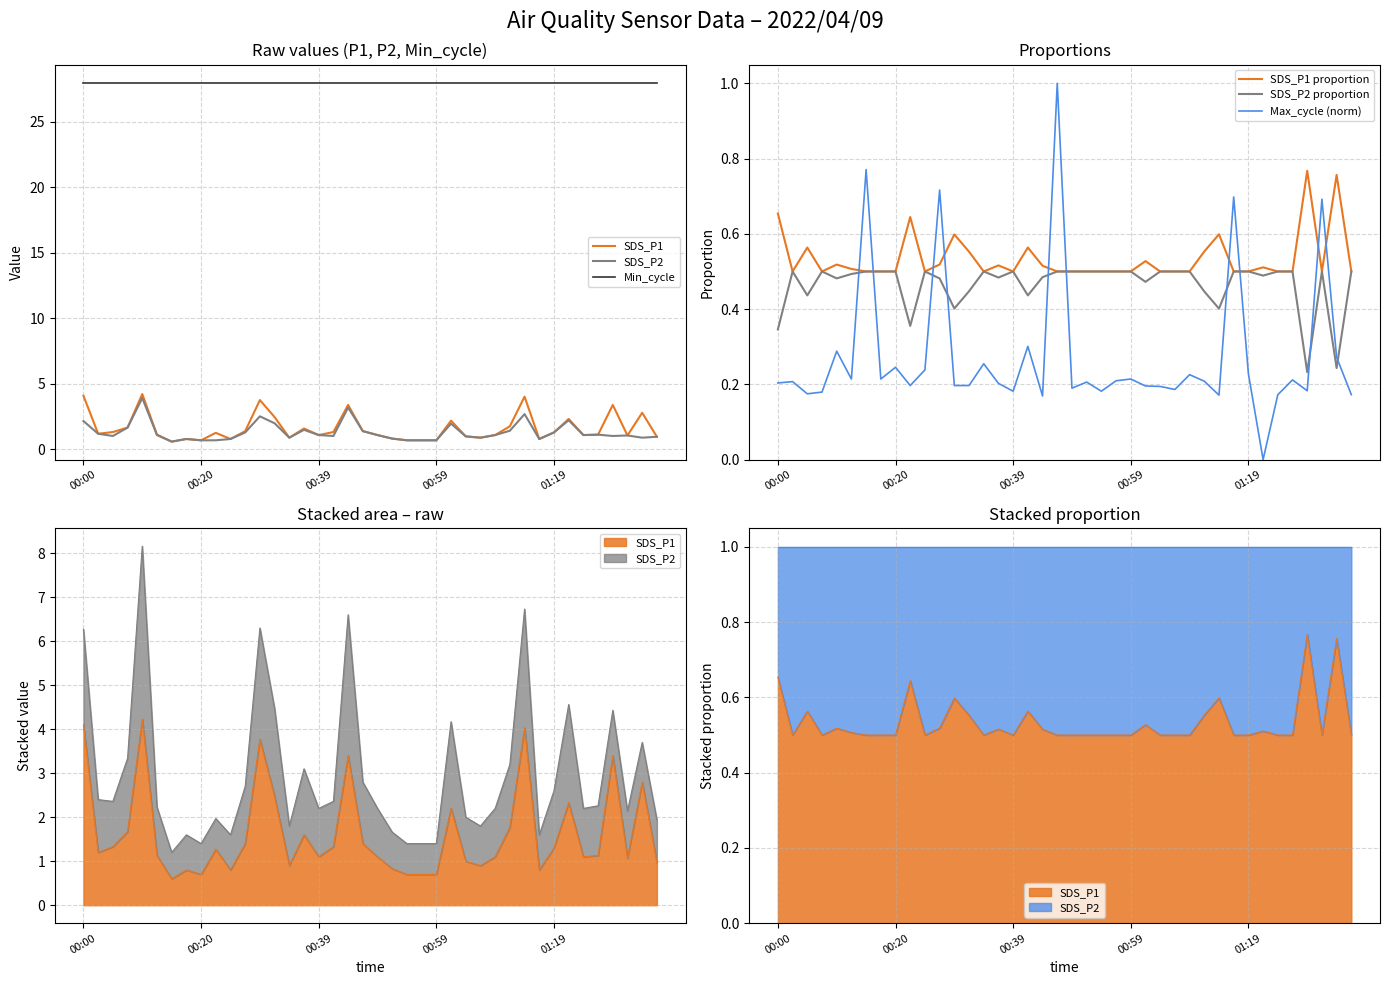

Which series changed the most between 5 and 6?

Max_cycle (norm)